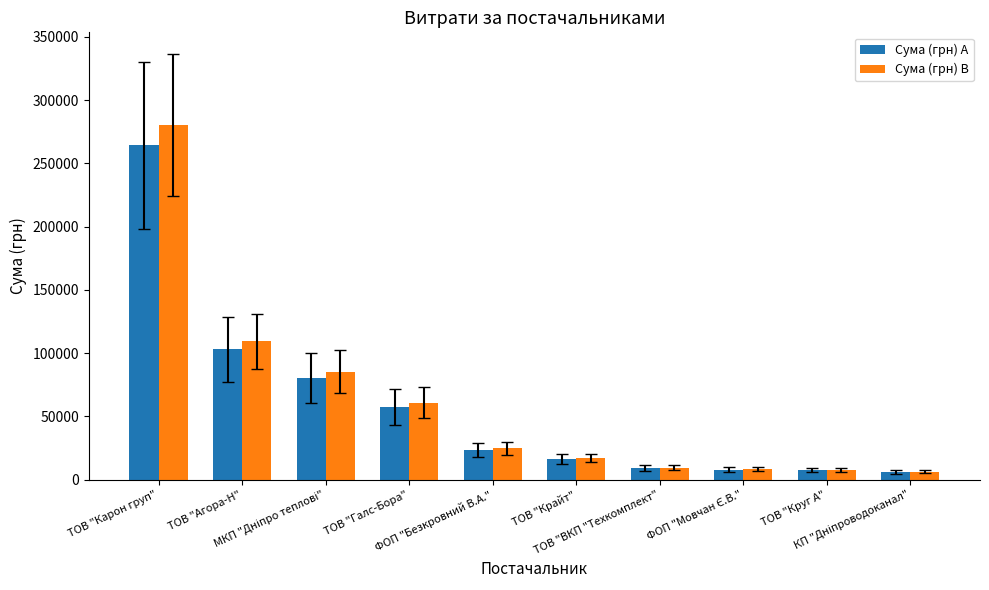

At which category is the sum across all series the highest?

ТОВ "Карон груп"